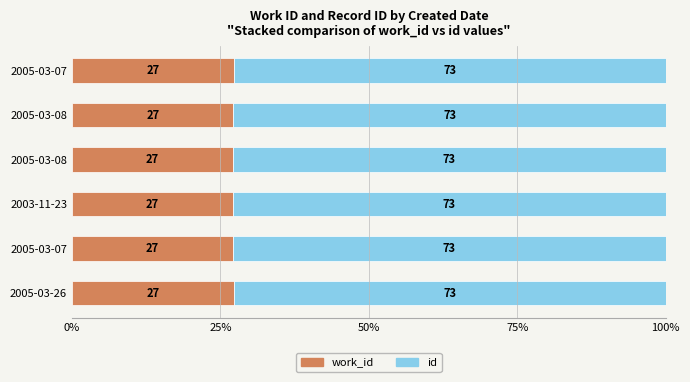

How many id values are between 72 and 73?

6